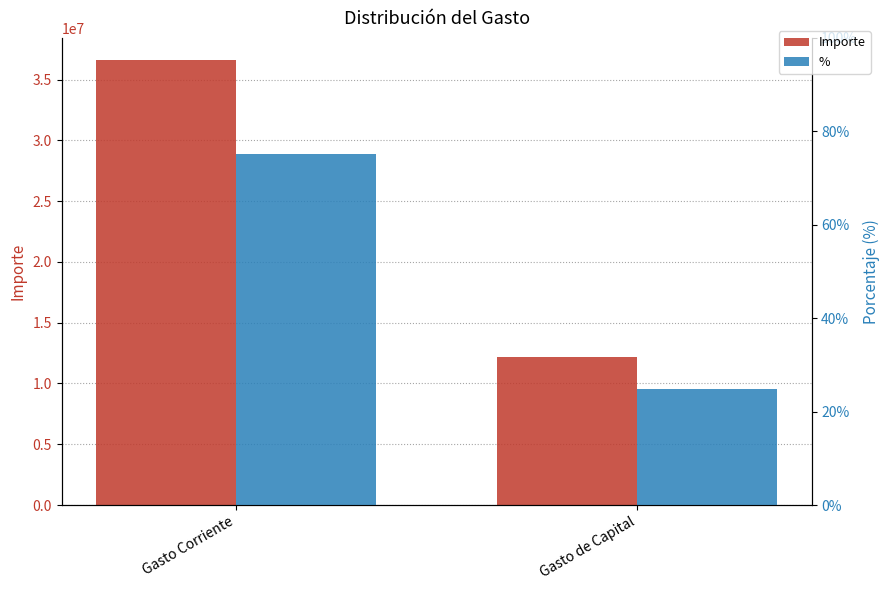

At how many categories does at least one series exceed 6941407?

2